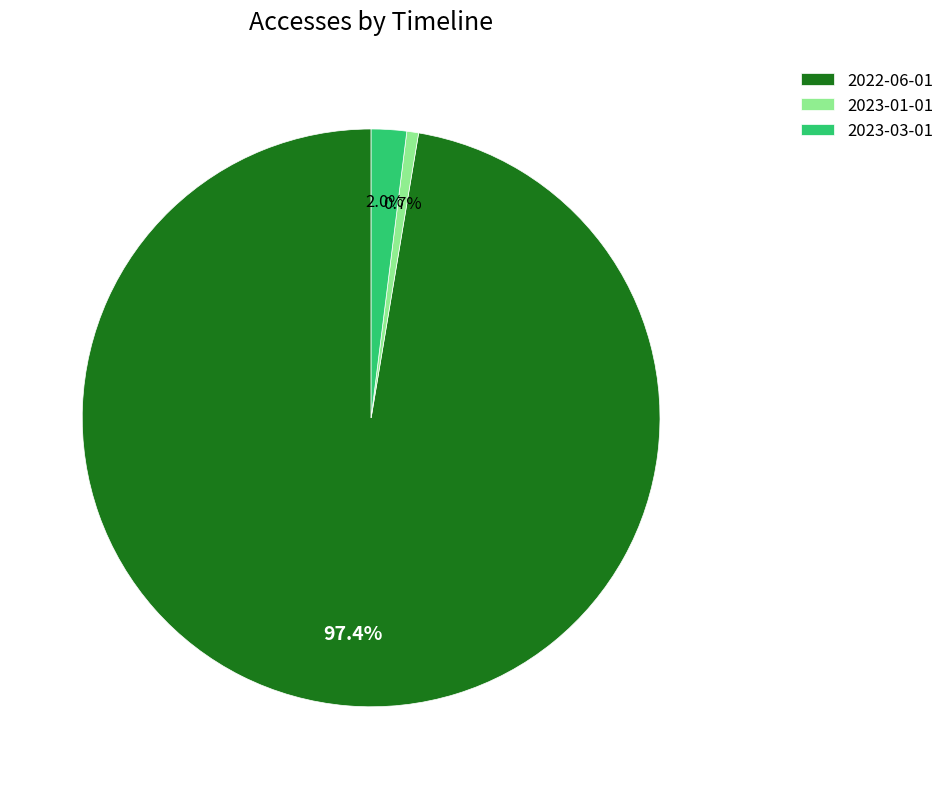

The 2022-06-01 slice represents 97% of the pie. True or false?

True